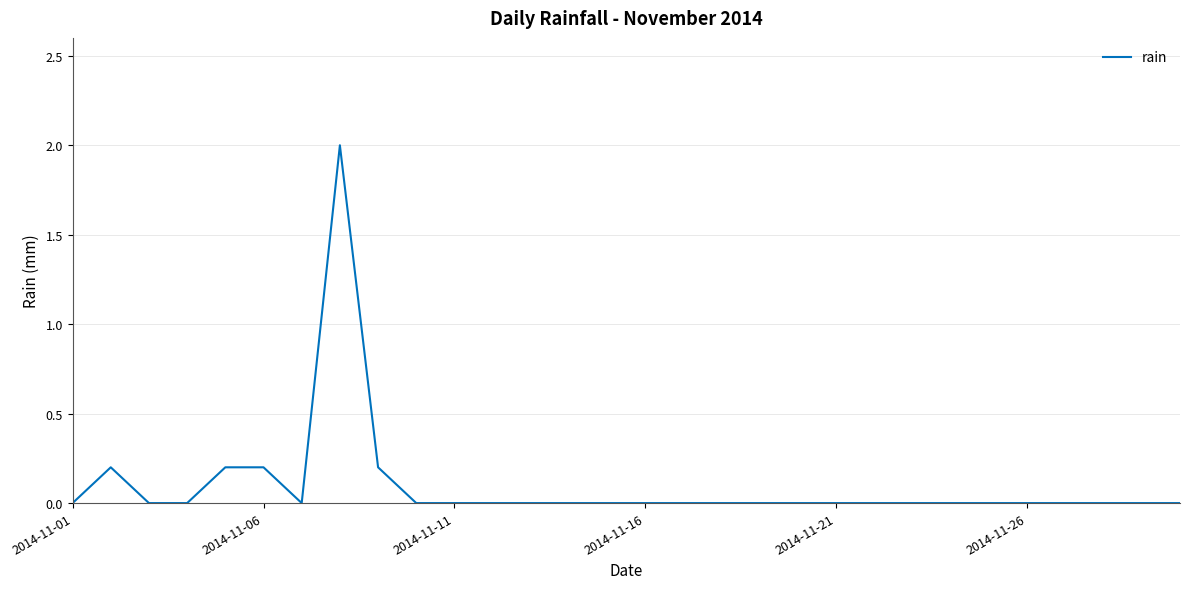

What is the difference between the maximum and minimum values?

2.0